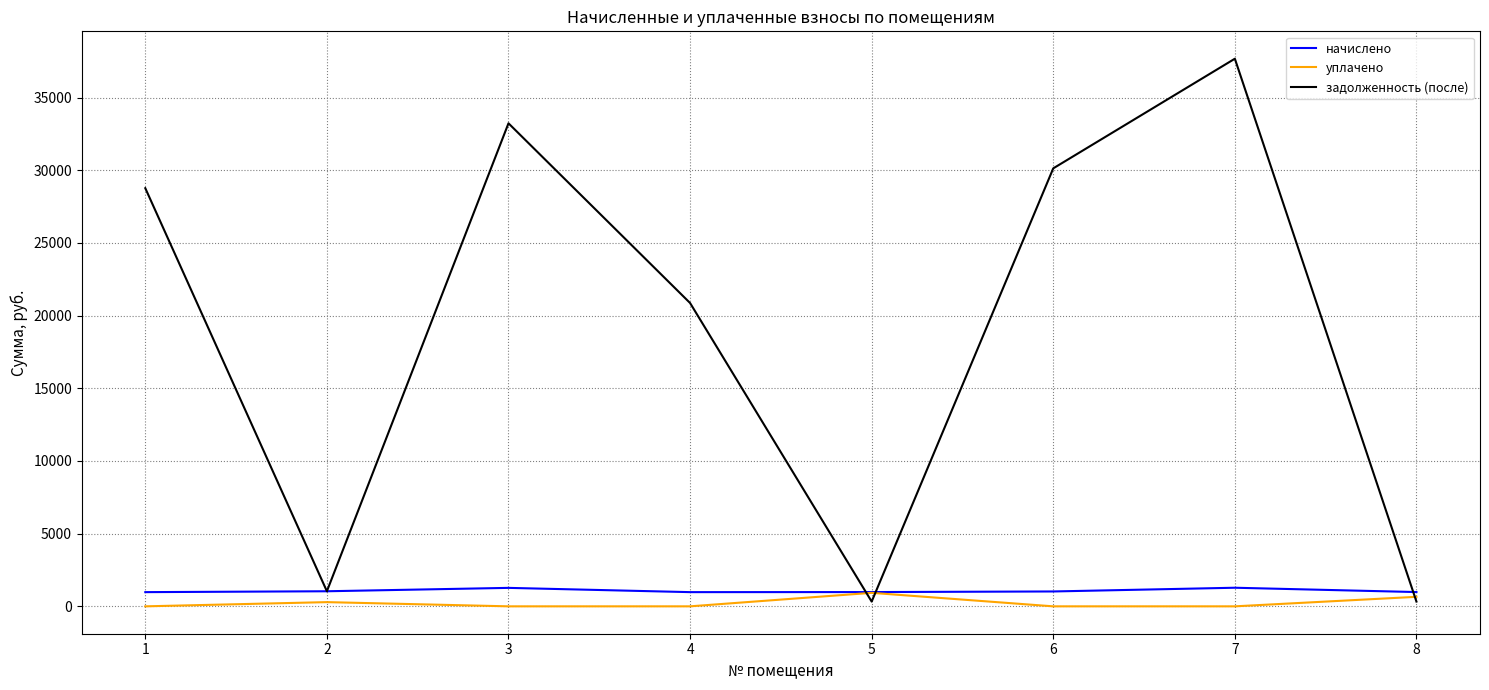

At which category is the sum across all series the highest?

7